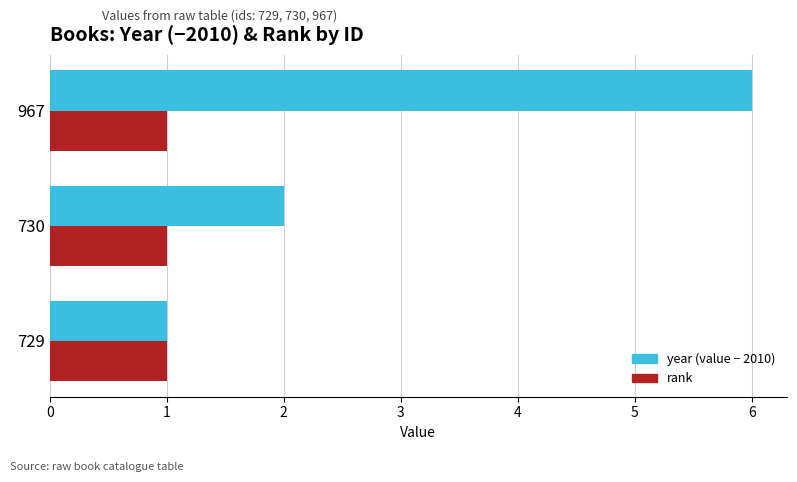

At which category is the sum across all series the highest?

967